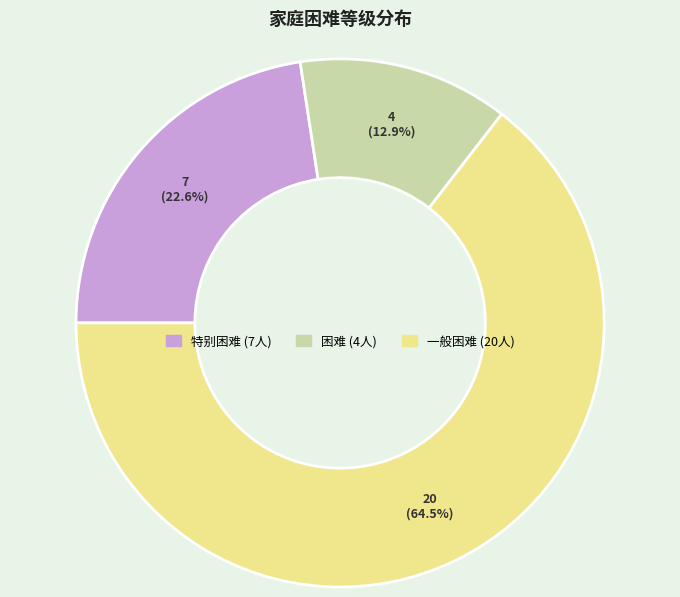

To the nearest percent, what is the average slice percentage?

33%